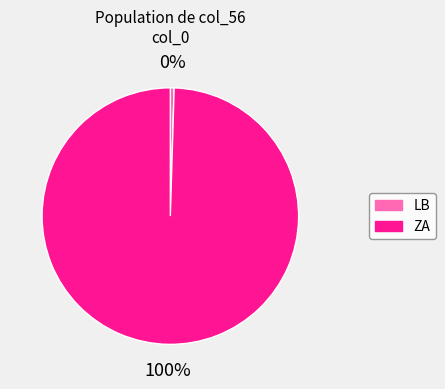

Count the number of slices in the pie.

2